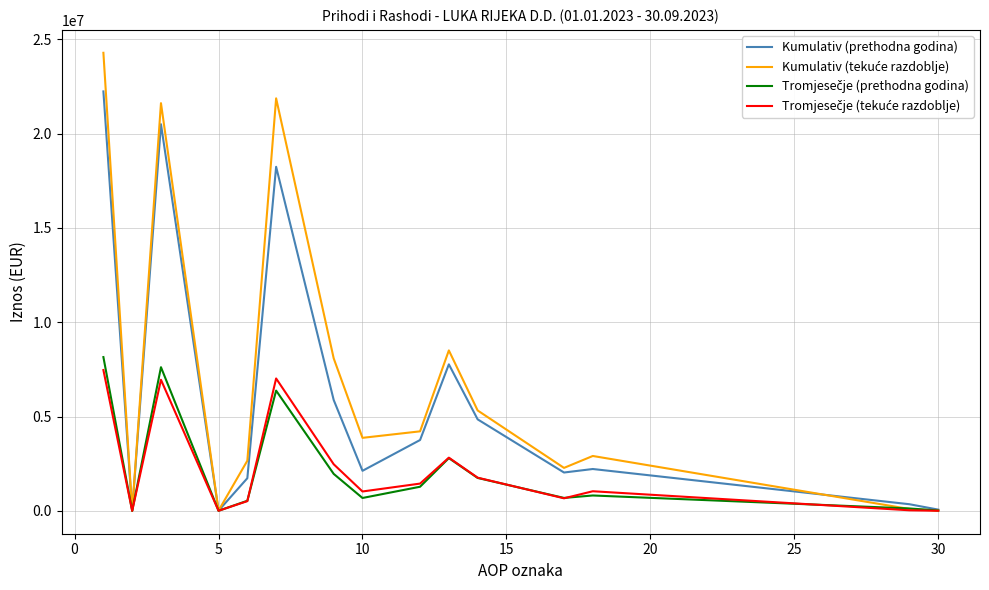

What is the greatest value displayed?

24289699